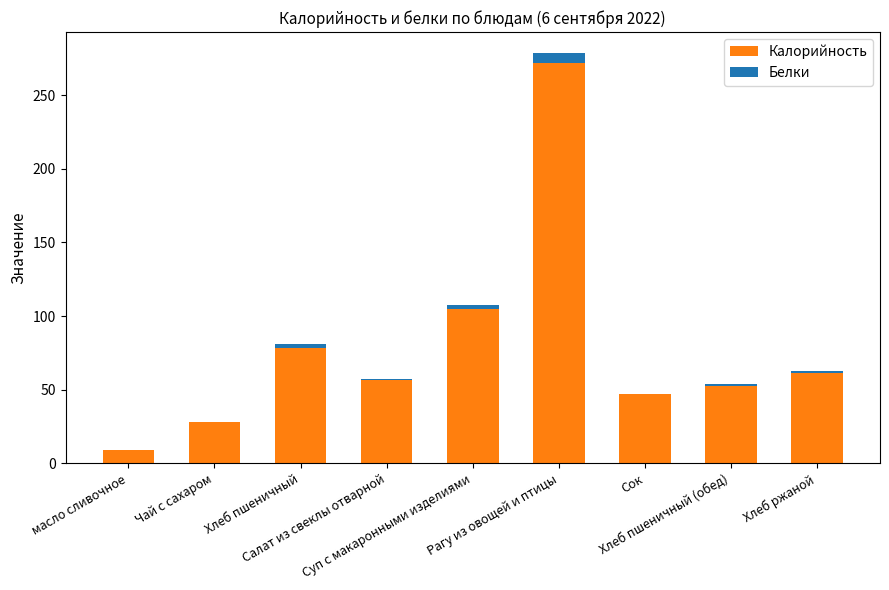

What is the sum of all Калорийность values?

709.6